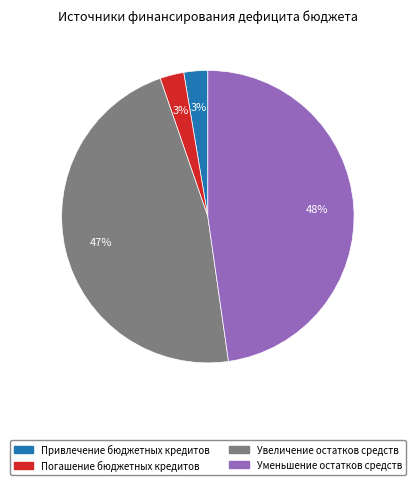

Which has a higher value, Привлечение бюджетных кредитов or Увеличение остатков средств?

Увеличение остатков средств